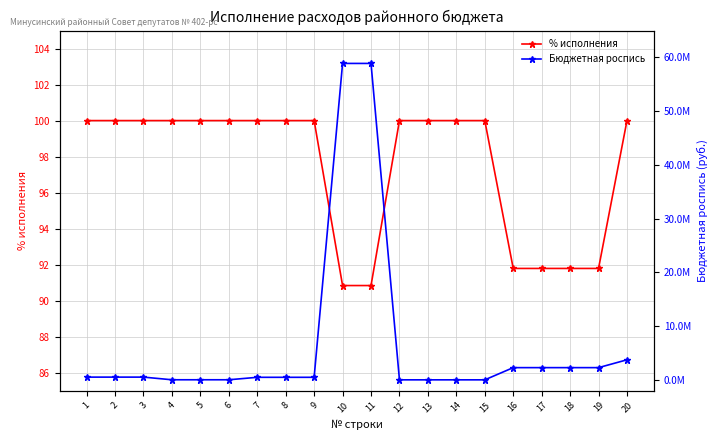

Reading left to right, list all the values displayed in this chart.

% исполнения: 1=100.0	2=100.0	3=100.0	4=100.0	5=100.0	6=100.0	7=100.0	8=100.0	9=100.0	10=90.8	11=90.8	12=100.0	13=100.0	14=100.0	15=100.0	16=91.8	17=91.8	18=91.8	19=91.8	20=100.0
Бюджетная роспись: 1=530450.4	2=530450.4	3=530450.4	4=36350.4	5=36350.4	6=36350.4	7=494100.0	8=494100.0	9=494100.0	10=58882282.9	11=58882282.9	12=23400.0	13=23400.0	14=23400.0	15=23400.0	16=2293821.6	17=2293821.6	18=2293821.6	19=2293821.6	20=3751459.0